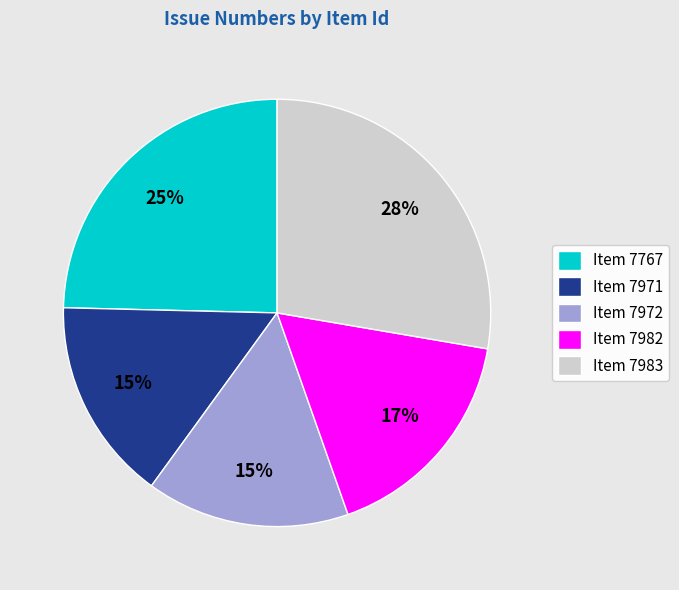

Do Item 7971 and Item 7982 together represent more than half of the pie?

No